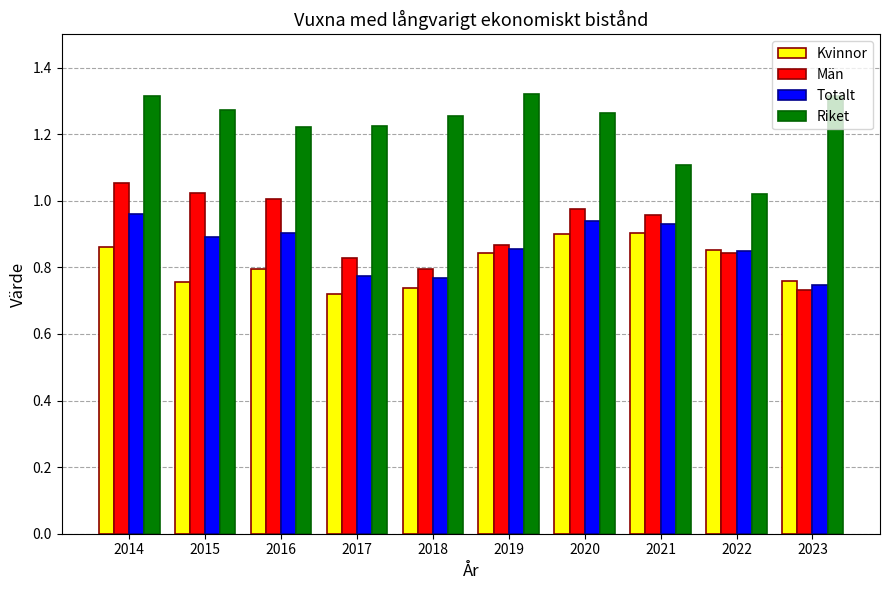

Where is Riket nearest to the value 1?

2022